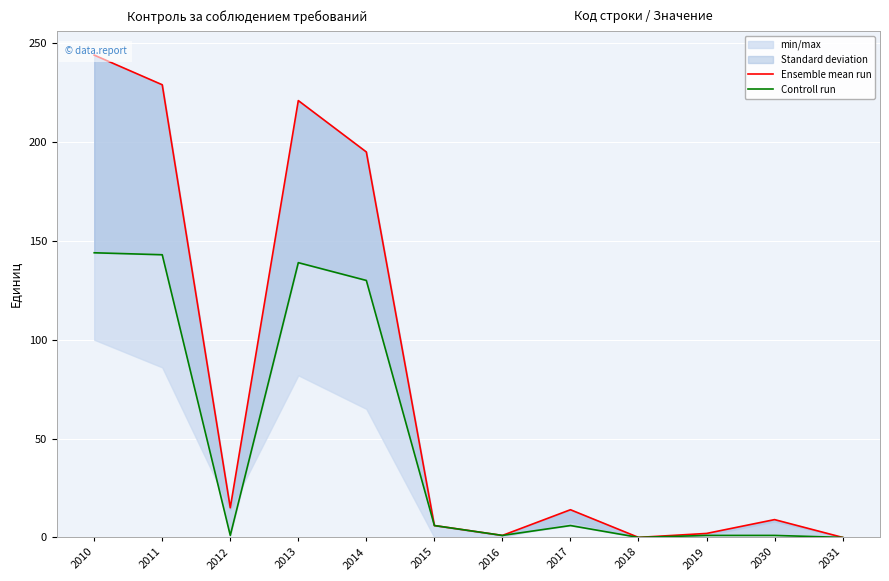

Where does the Controll run series first go above 6?

2010